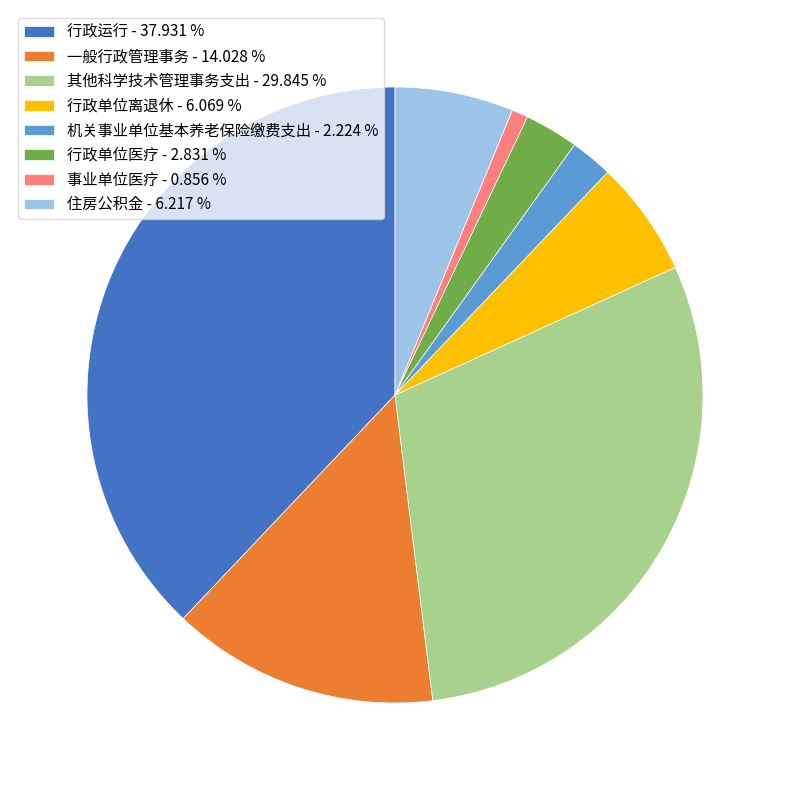

True or false: 行政单位离退休 accounts for 6% of the total.

True